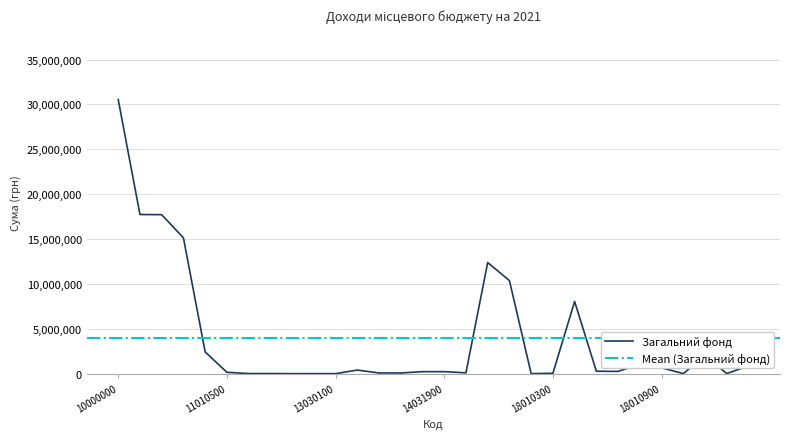

Reading left to right, extract all data points from this chart.

10000000=30537017	11000000=17737992	11010000=17719099	11010100=15136912	11010400=2427705	11010500=154482	11020000=18893	11020200=18893	13000000=6885	13030000=6885	13030100=6885	14000000=407000	14020000=80000	14021900=80000	14030000=230000	14031900=230000	14040000=97000	18000000=12385140	18010000=10373916	18010200=8866	18010300=45606	18010400=8046212	18010500=277419	18010600=255004	18010700=1074824	18010900=653485	18011000=12500	18050000=2011224	18050300=19971	18050400=869035